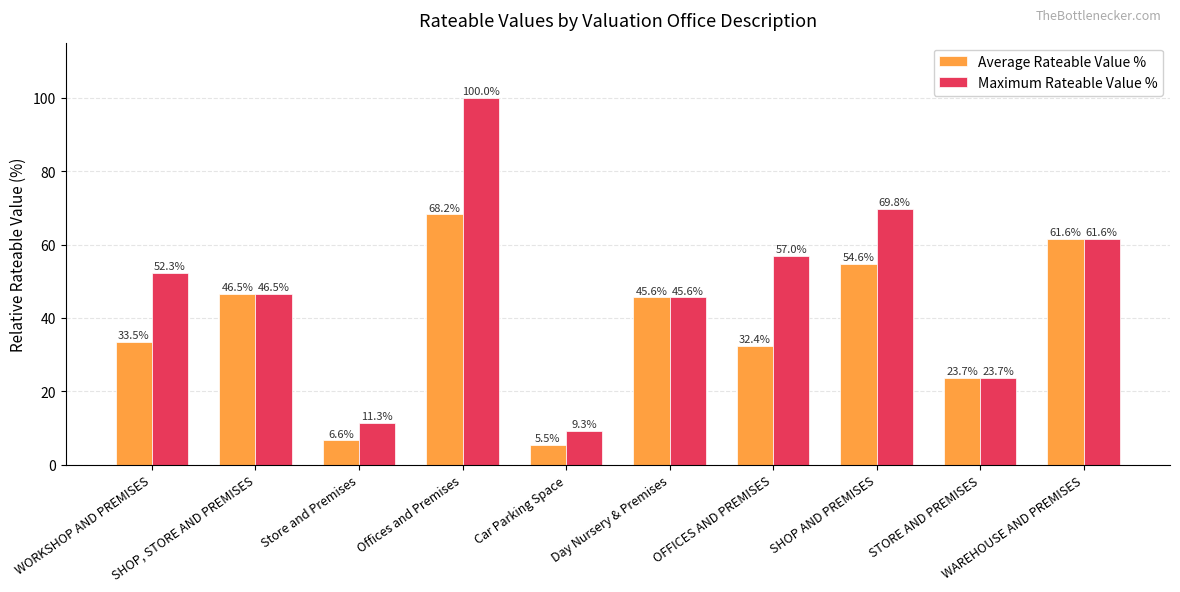

What is the label of the 10th bar from the left?

WAREHOUSE AND PREMISES